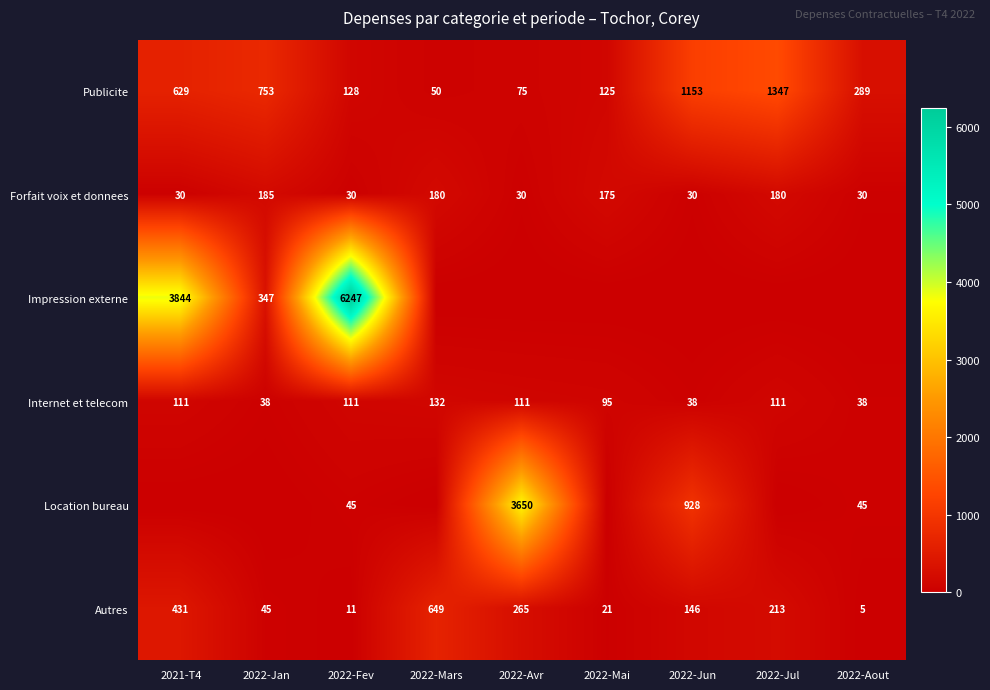

What is the difference between the maximum and minimum values in the Internet et telecom series?

94